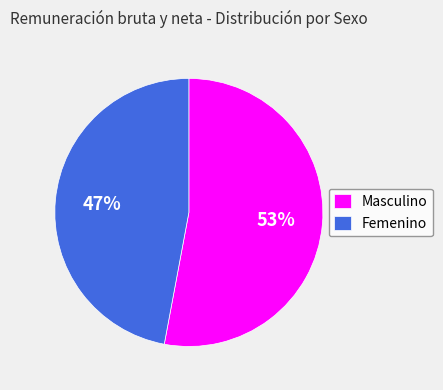

What percentage is the Masculino slice, to the nearest percent?

53%